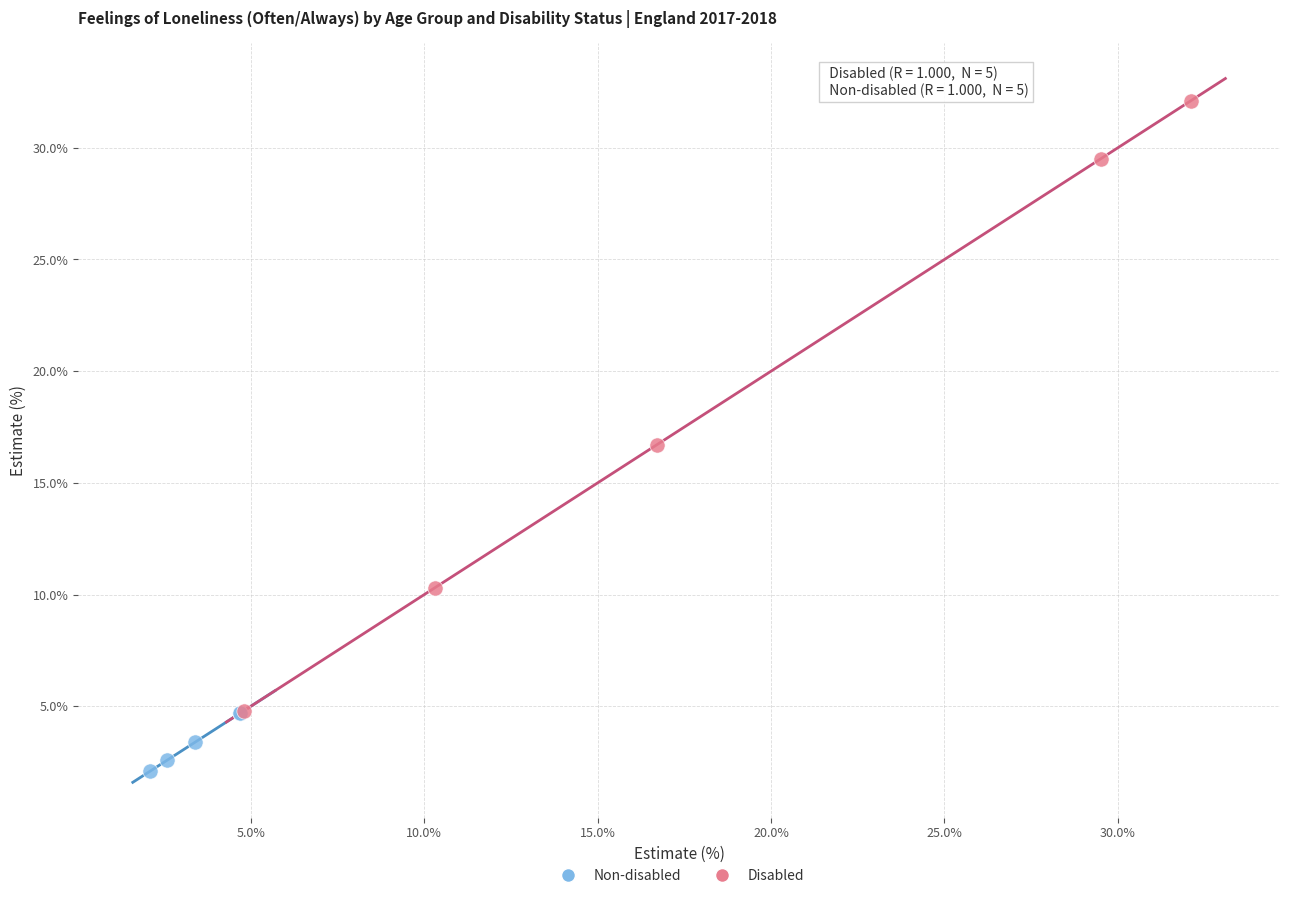

Which series contains the highest Y value?

Disabled